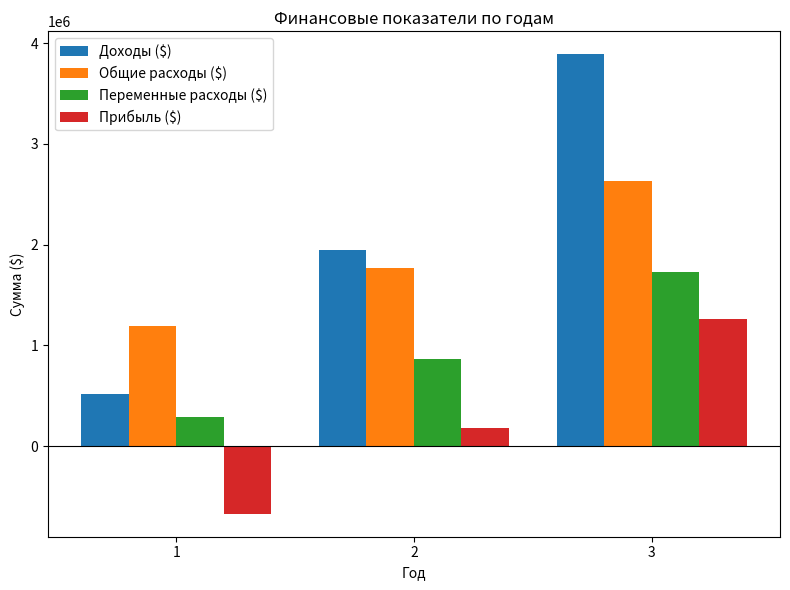

Which label corresponds to the smallest value in the chart?

1